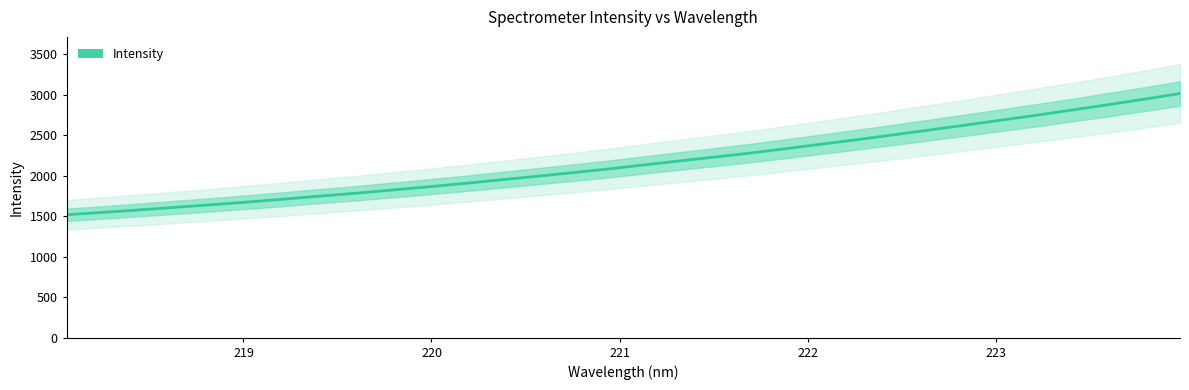

What is the minimum value for Intensity?

1518.1